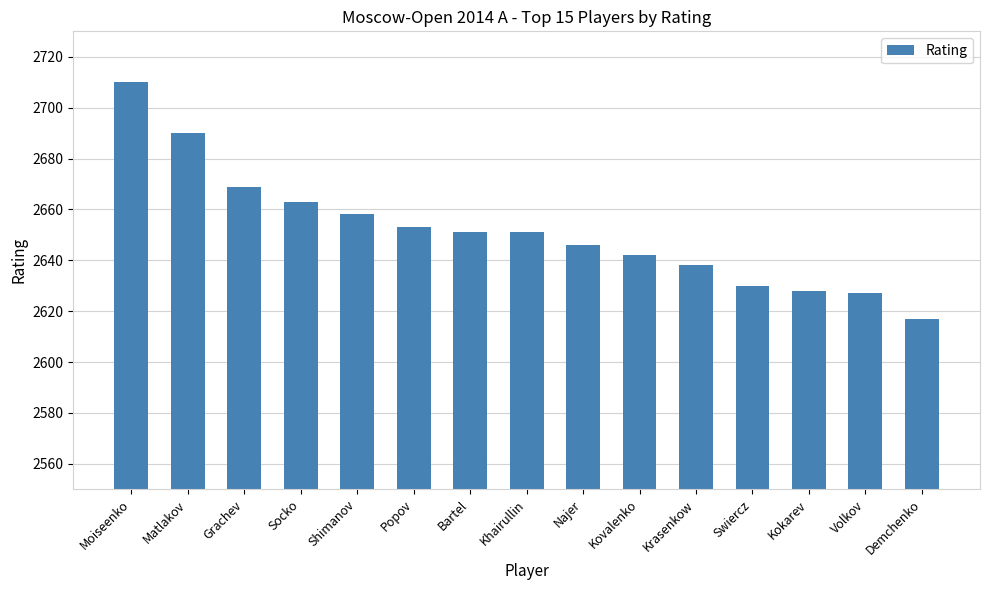

What is the value of the 1st bar from the left?

2710